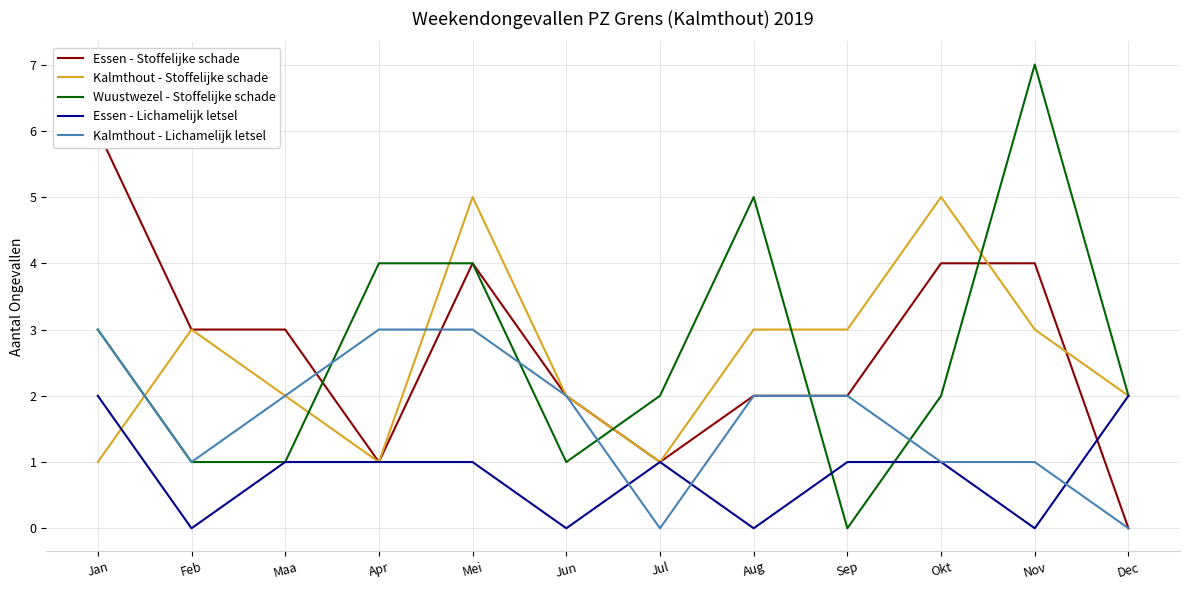

Is this an area chart (filled region under the line)?

No